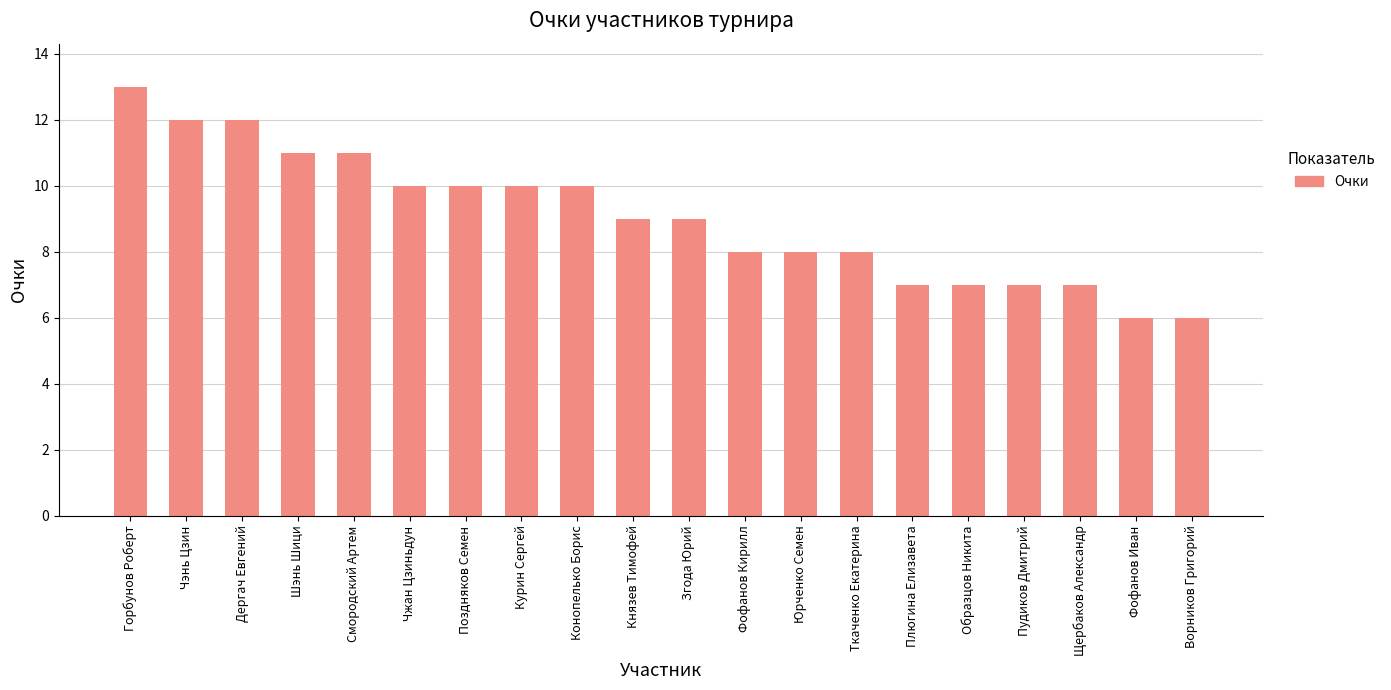

What is the approximate value at Ткаченко Екатерина?

8